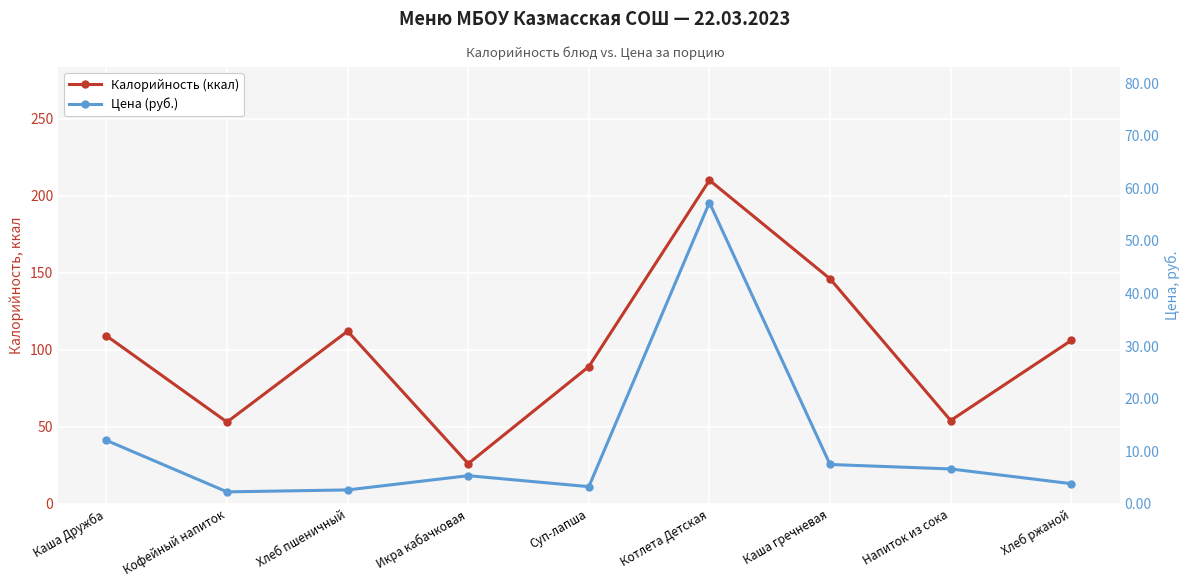

What is the approximate value of Калорийность (ккал) at Кофейный напиток?

53.0